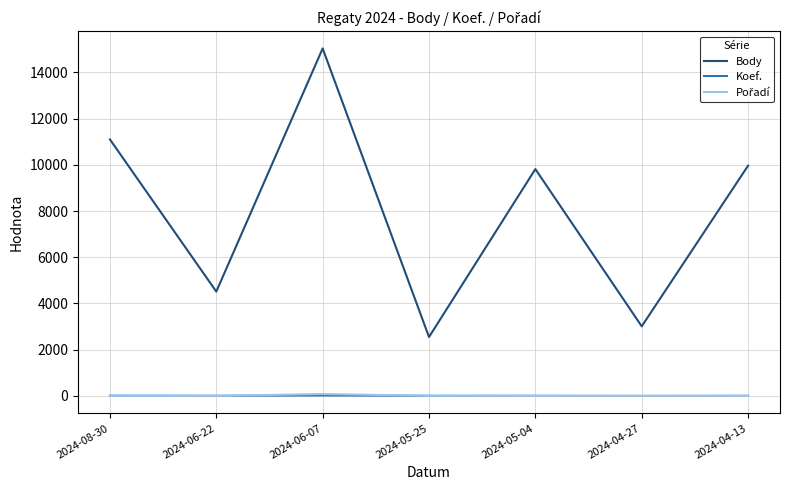

Is it true that Koef. equals 7 at 2024-05-04?

True